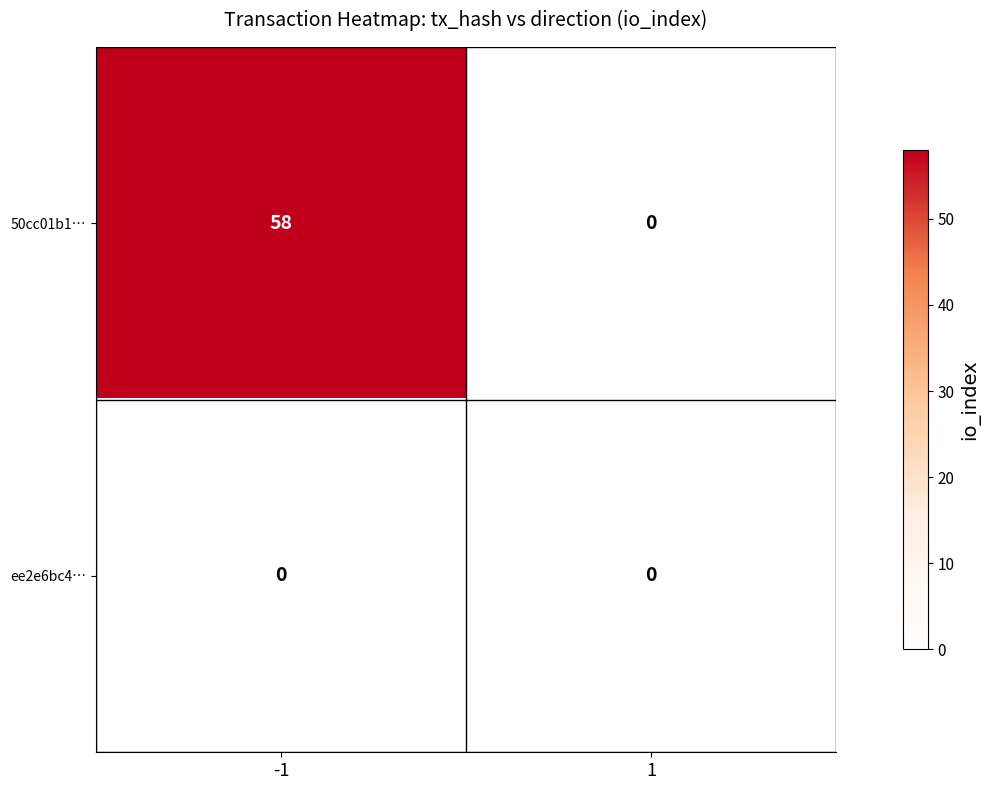

Rank the series at -1 from lowest to highest value.

ee2e6bc4…, 50cc01b1…